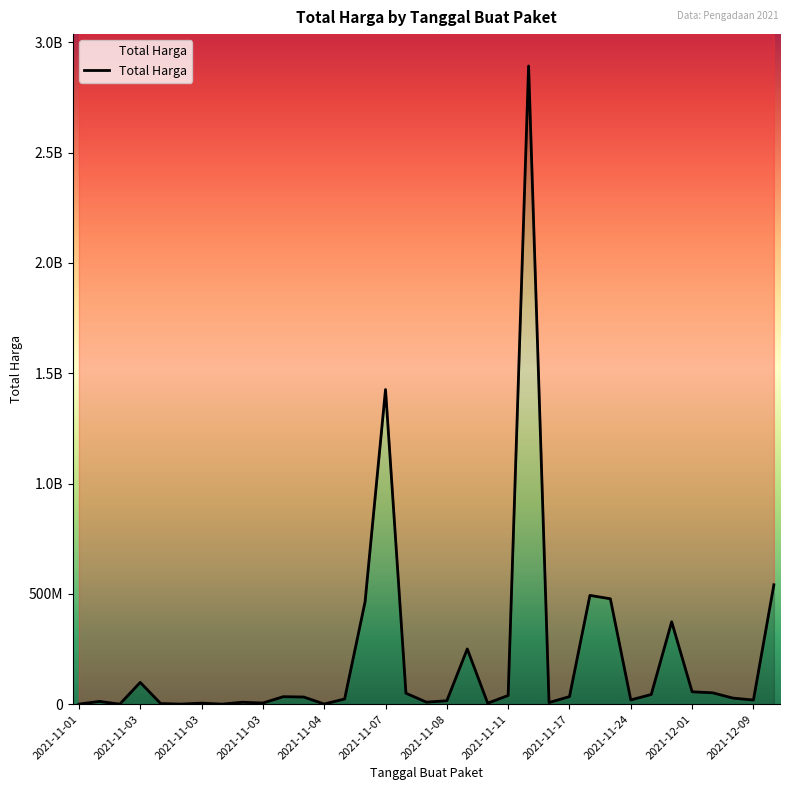

How many interior local peaks (higher than both neighbors) does the data have?

10